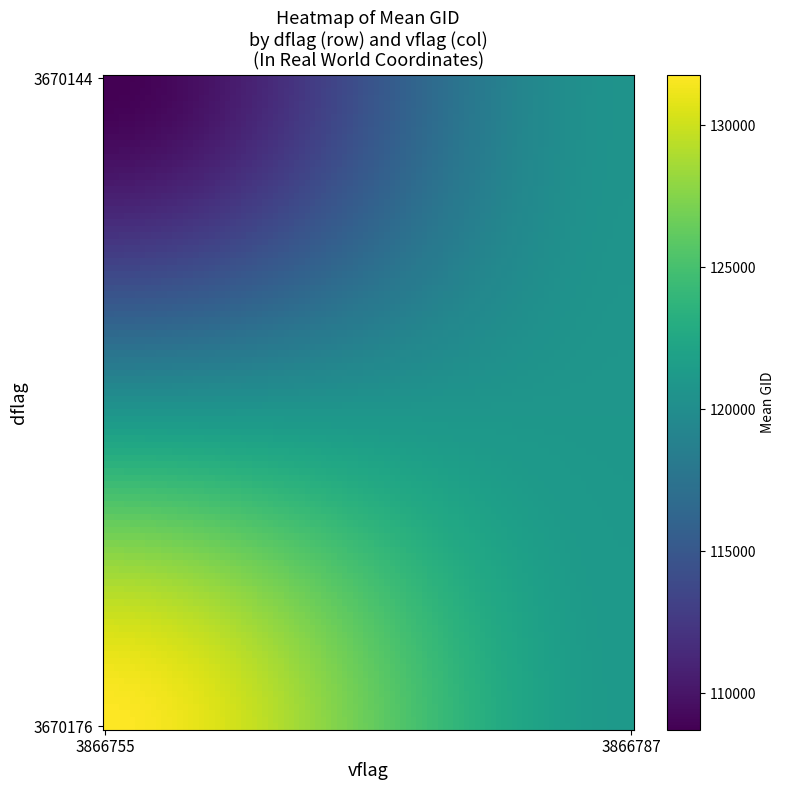

Reading left to right, extract all data points from this chart.

dflag_values: 3670144	3670176
vflag_values: 3866755	3866787